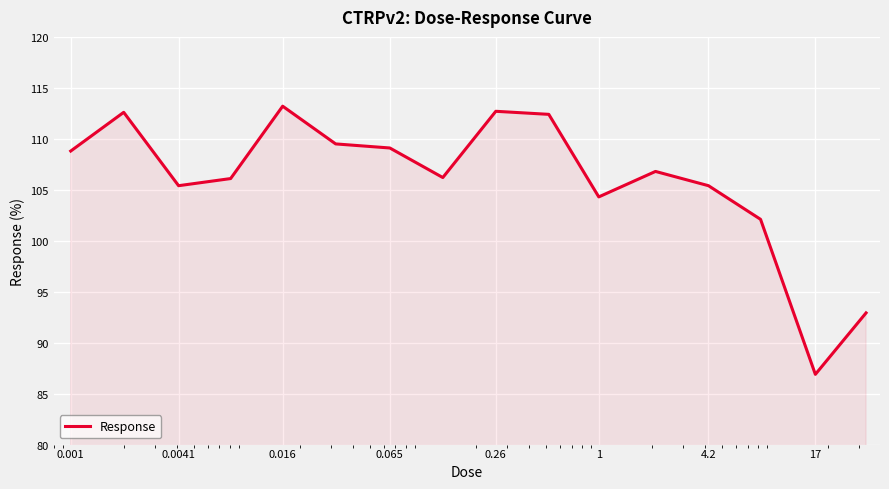

What is the minimum value shown in the chart?

86.9